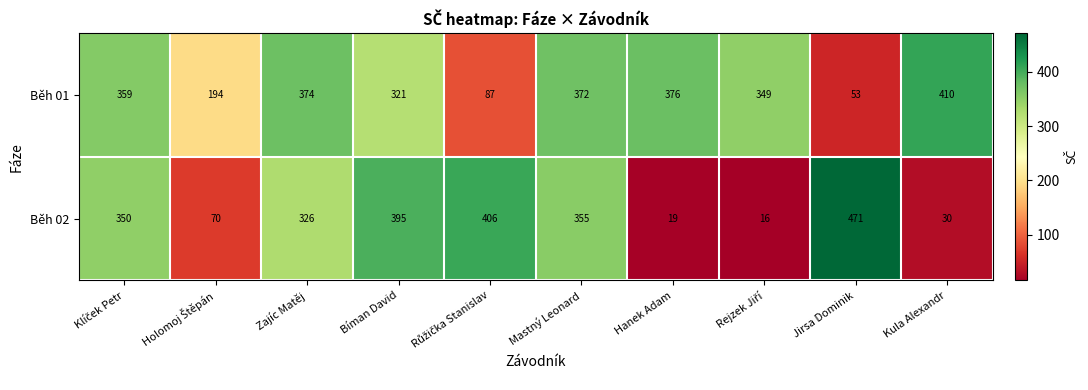

List the series in order of their overall mean, lowest first.

Běh 02, Běh 01